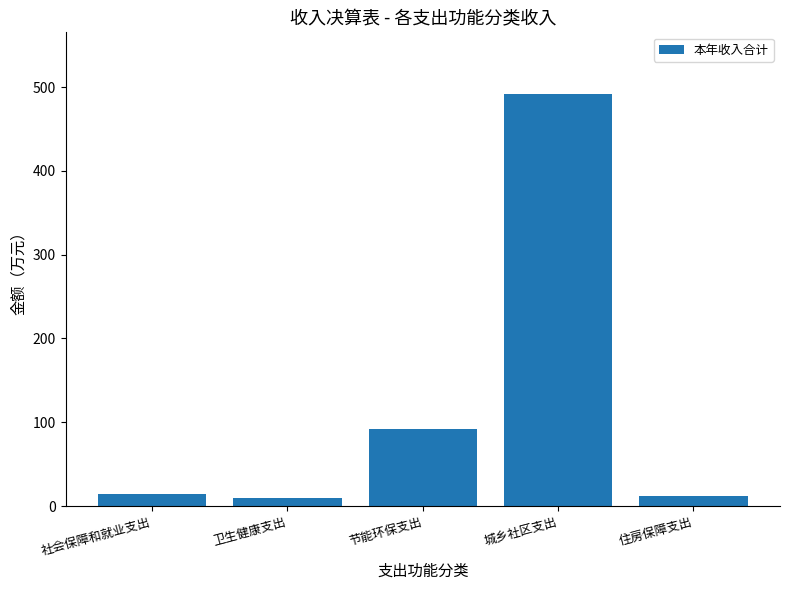

The chart shows a value of 58.2 at 节能环保支出. True or false?

False